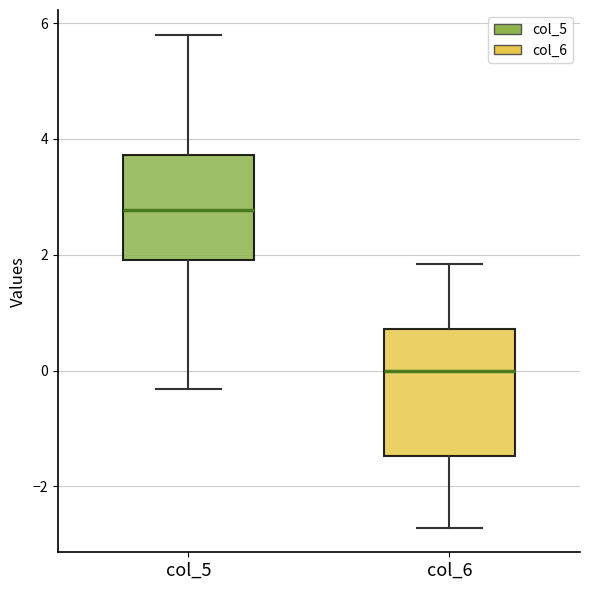

Comparing the boxes themselves (not the whiskers), which one is the tallest?

col_6